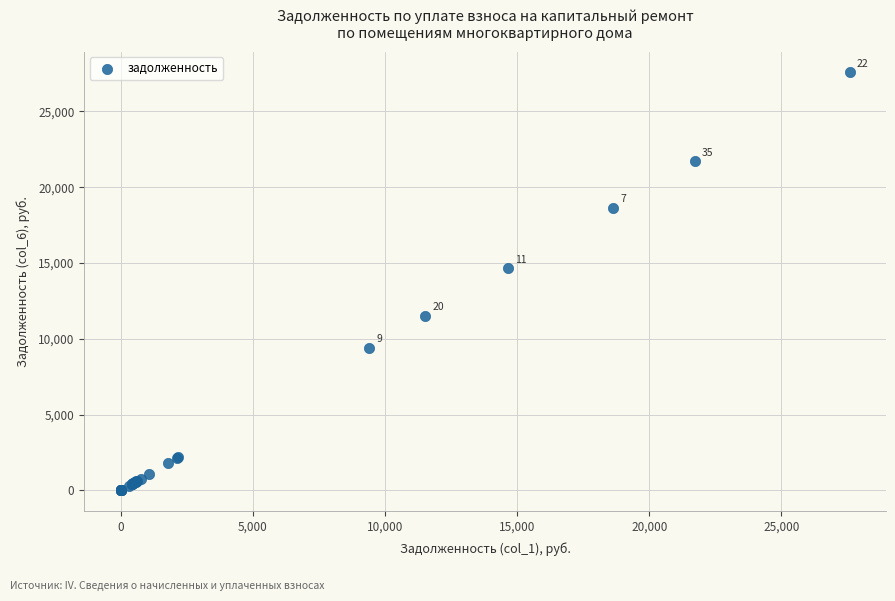

What Y value in the scatter plot is closest to 13787?

14651.1